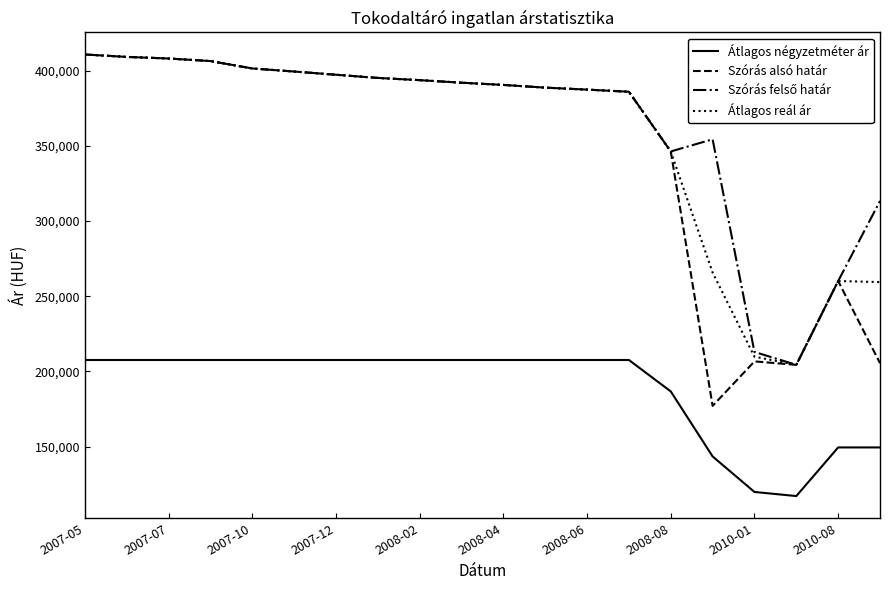

At how many categories does at least one series exceed 173105?

20